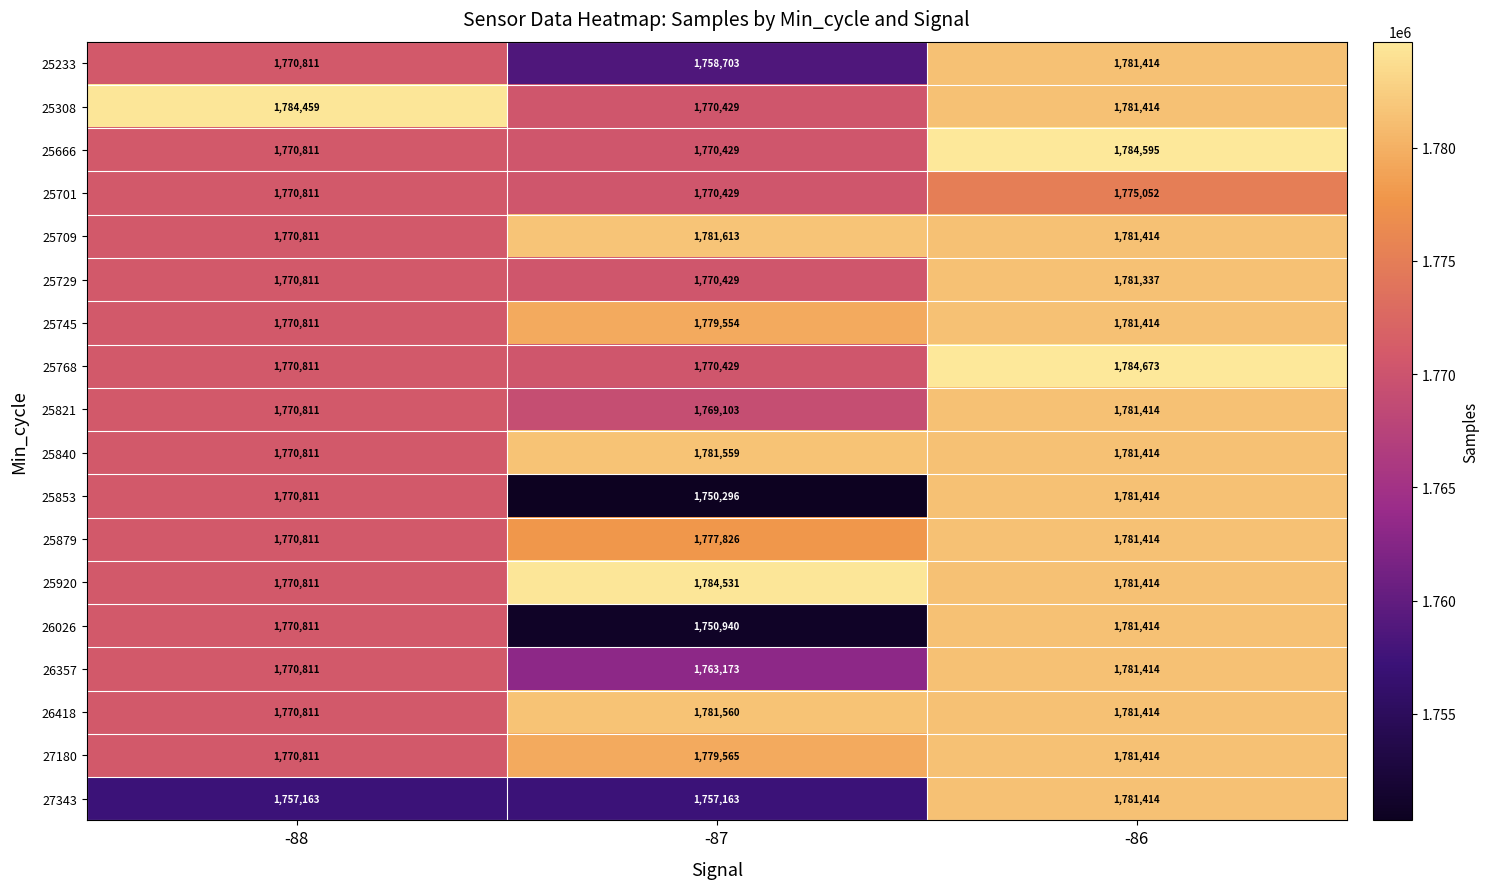

What is the sum of the 25745 values at -88 and -87?

3550365